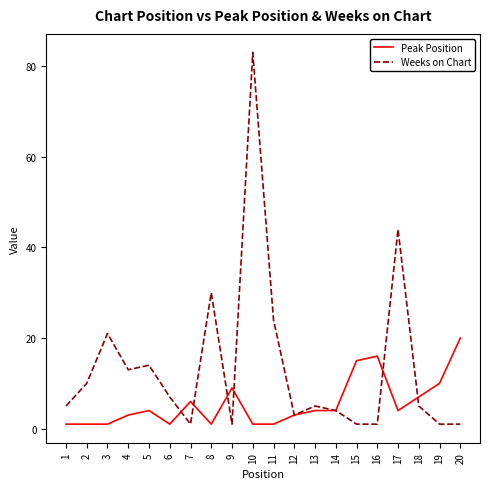

Between 15 and 18, which series saw the biggest shift?

Peak Position